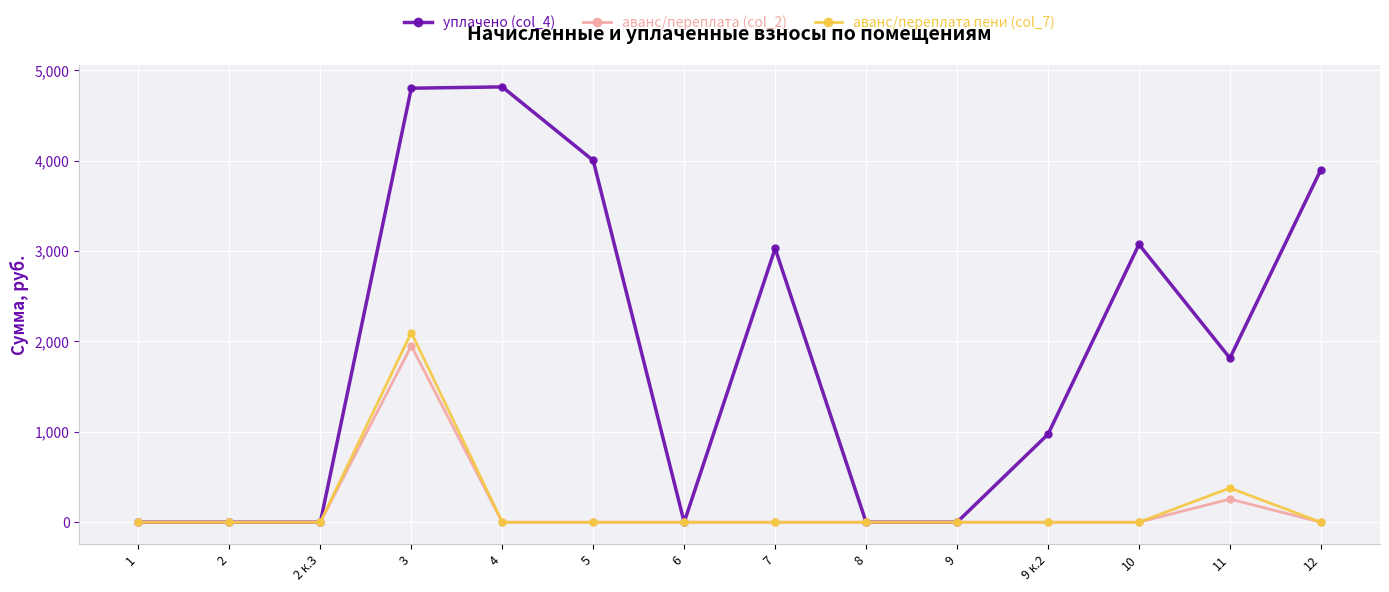

Which series has the largest total across all categories?

уплачено (col_4)